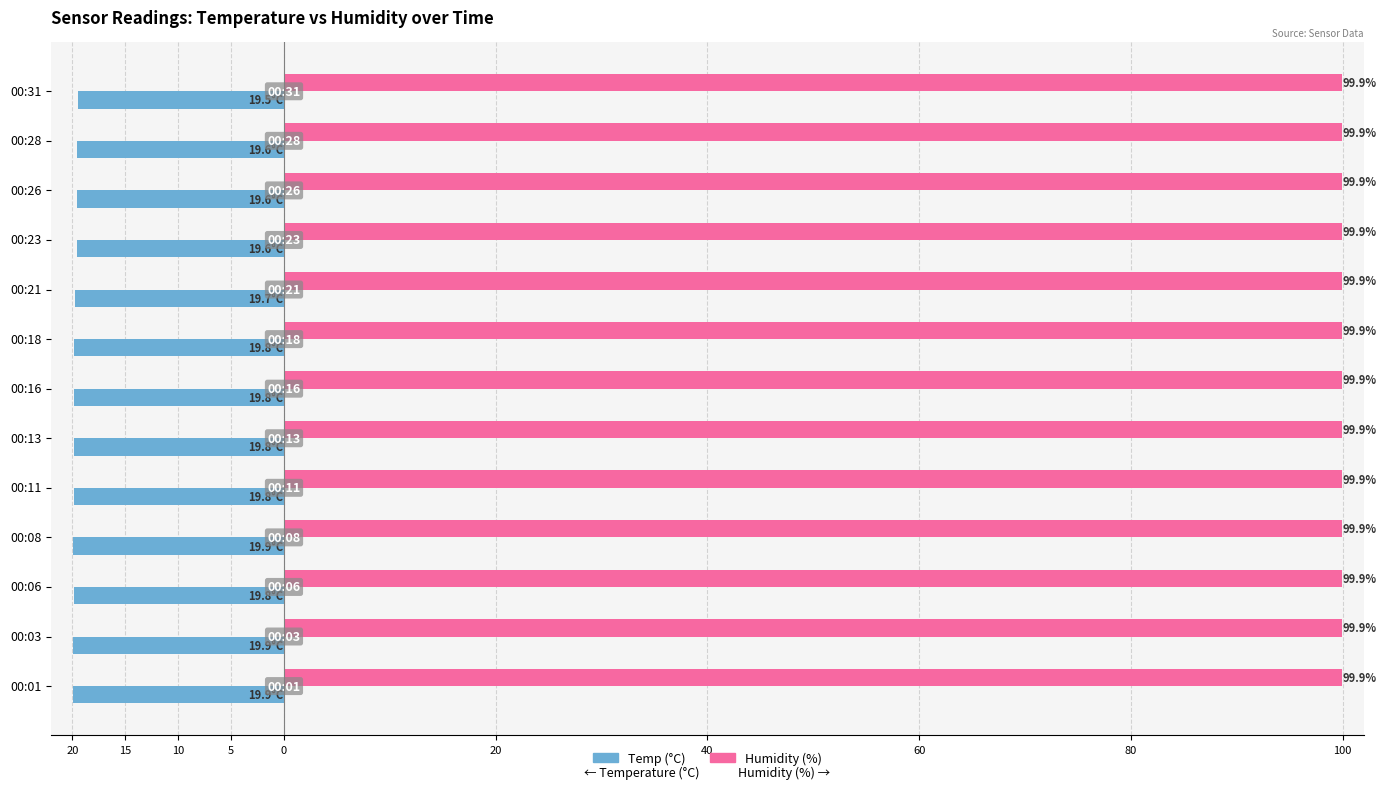

Count the number of data series in this chart.

2